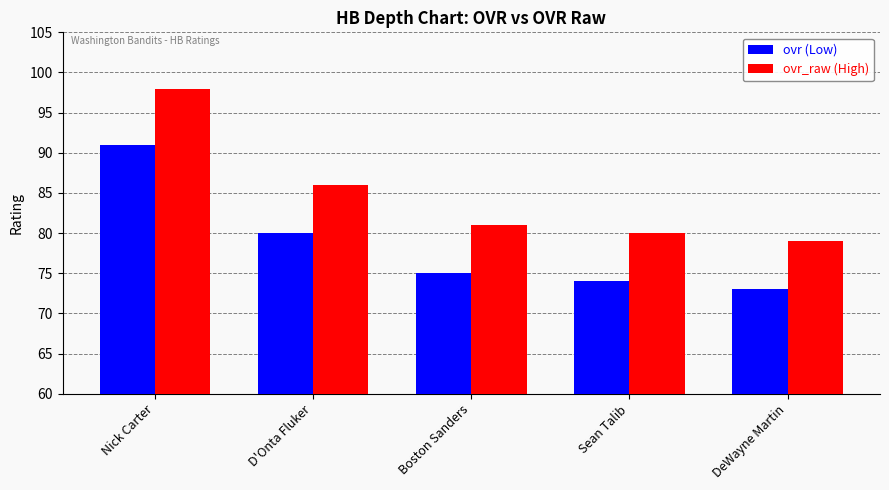

At which category is the sum across all series the highest?

Nick Carter